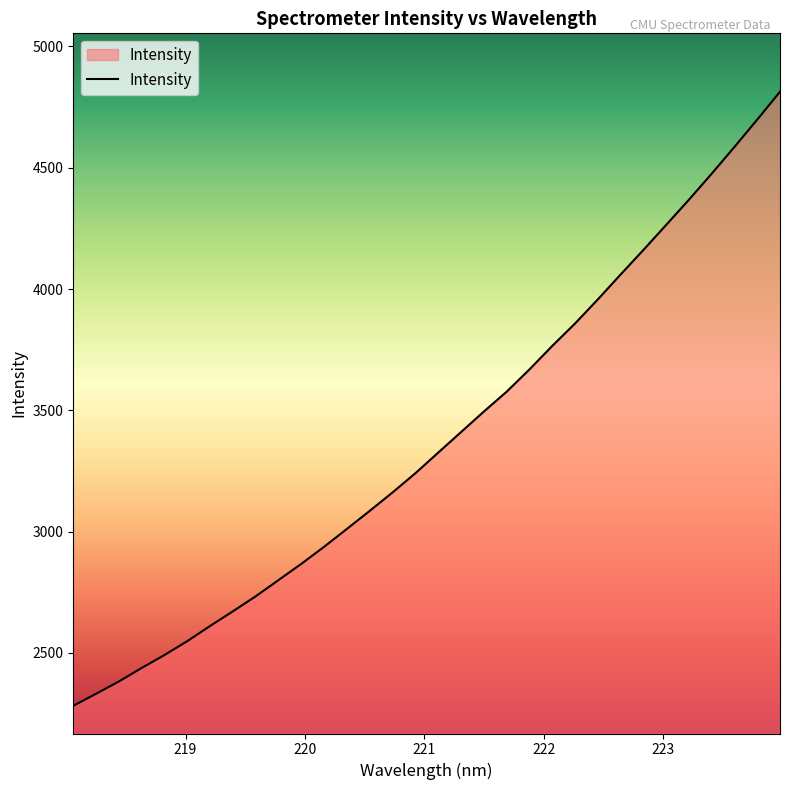

What is the greatest value displayed?

4813.6